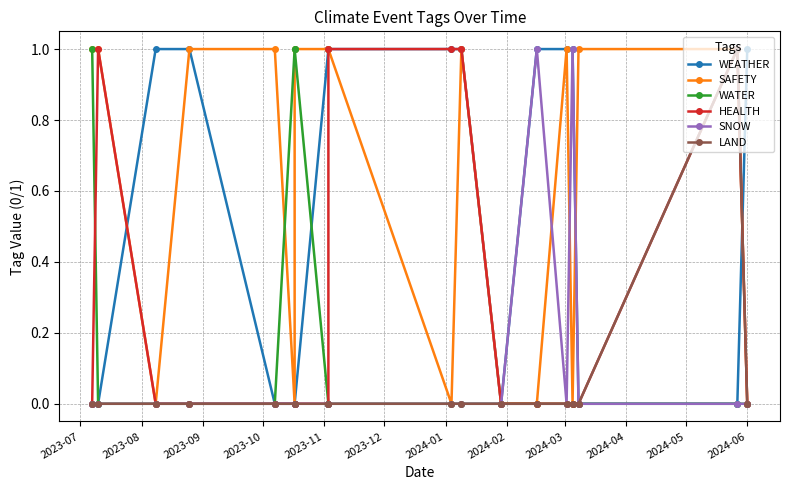

The value of HEALTH at 2023-07 is 0. True or false?

True